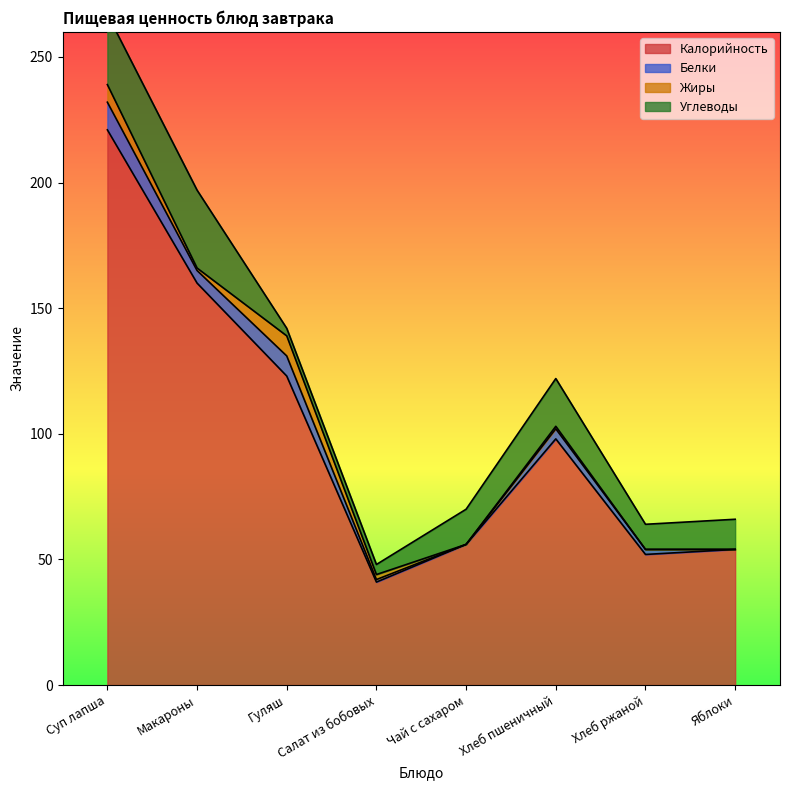

What is the difference between the maximum and minimum values in the Жиры series?

8